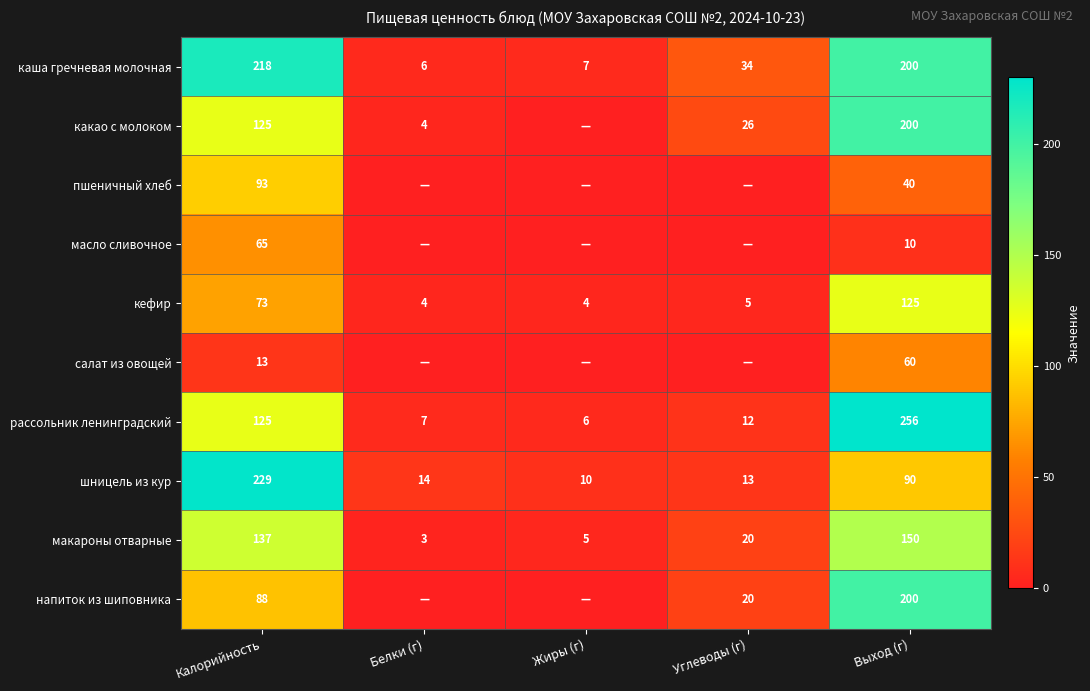

The какао с молоком series shows 200 at Выход (г). True or false?

True